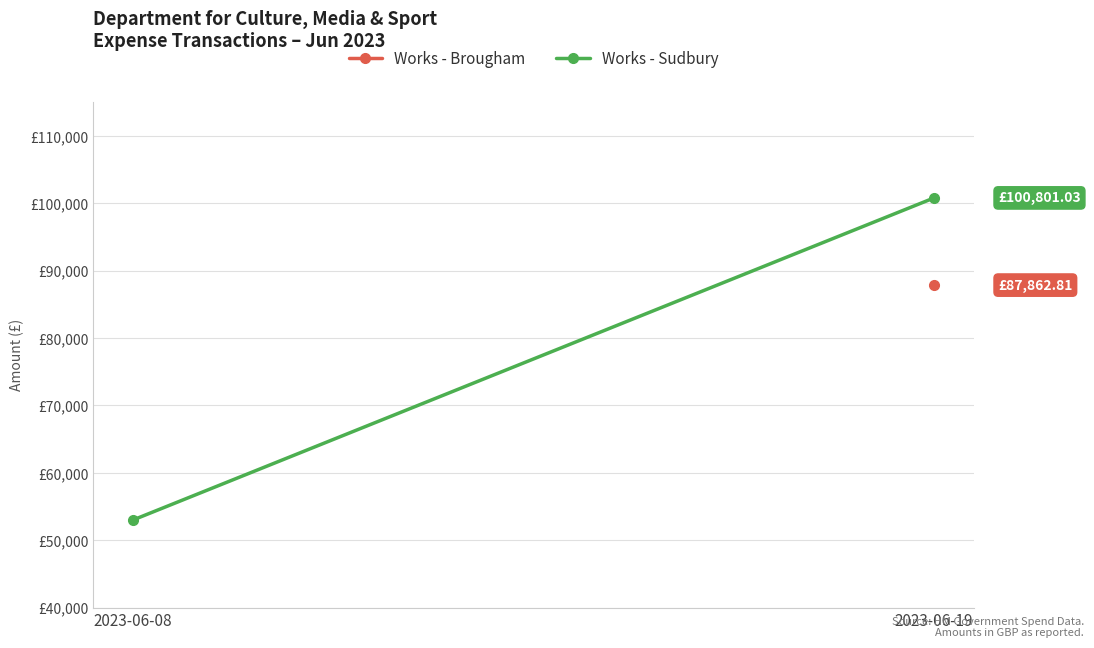

True or false: the data shows 53016.0 at 2023-06-08.

True